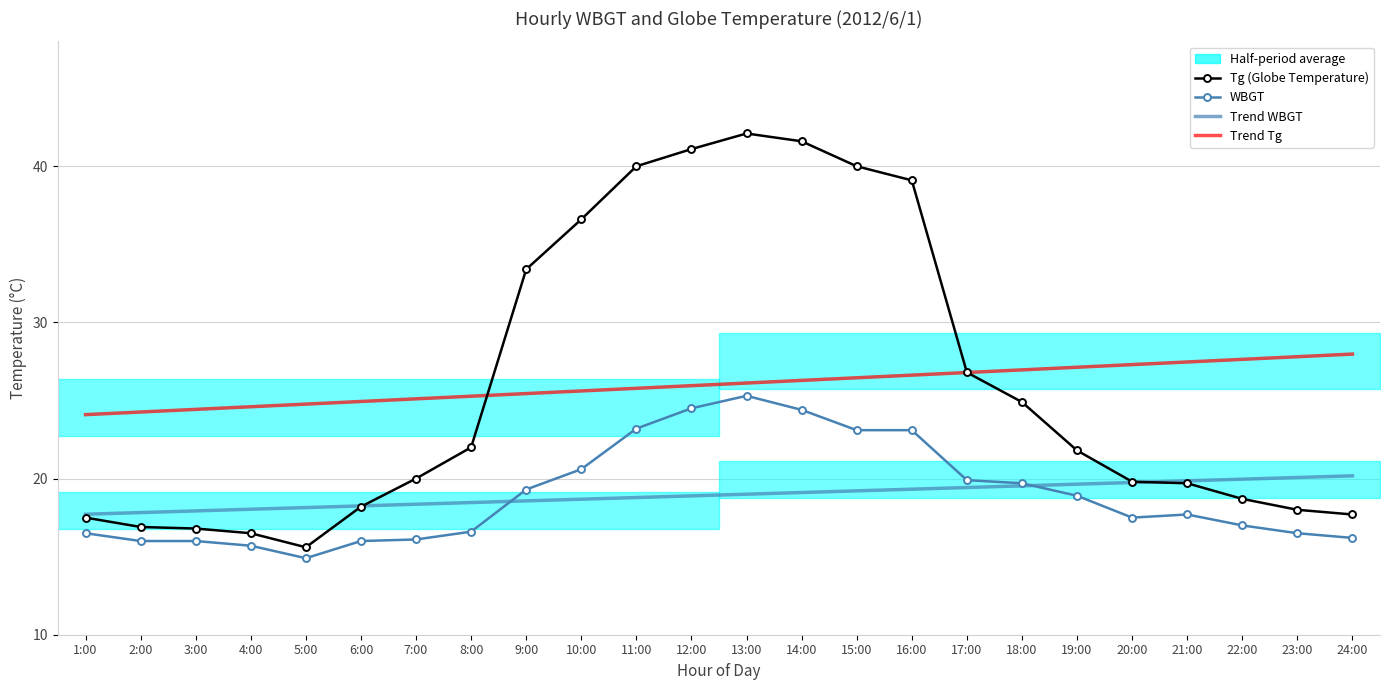

What is the label of the 6th point from the right?

19:00